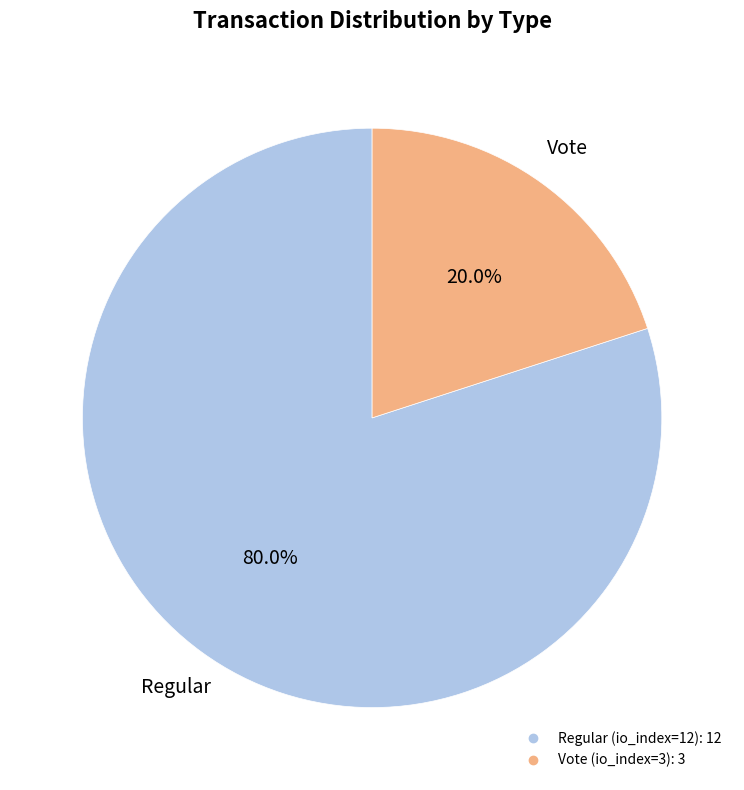

What percentage is NOT represented by Regular (io_index=12)?

20.0%